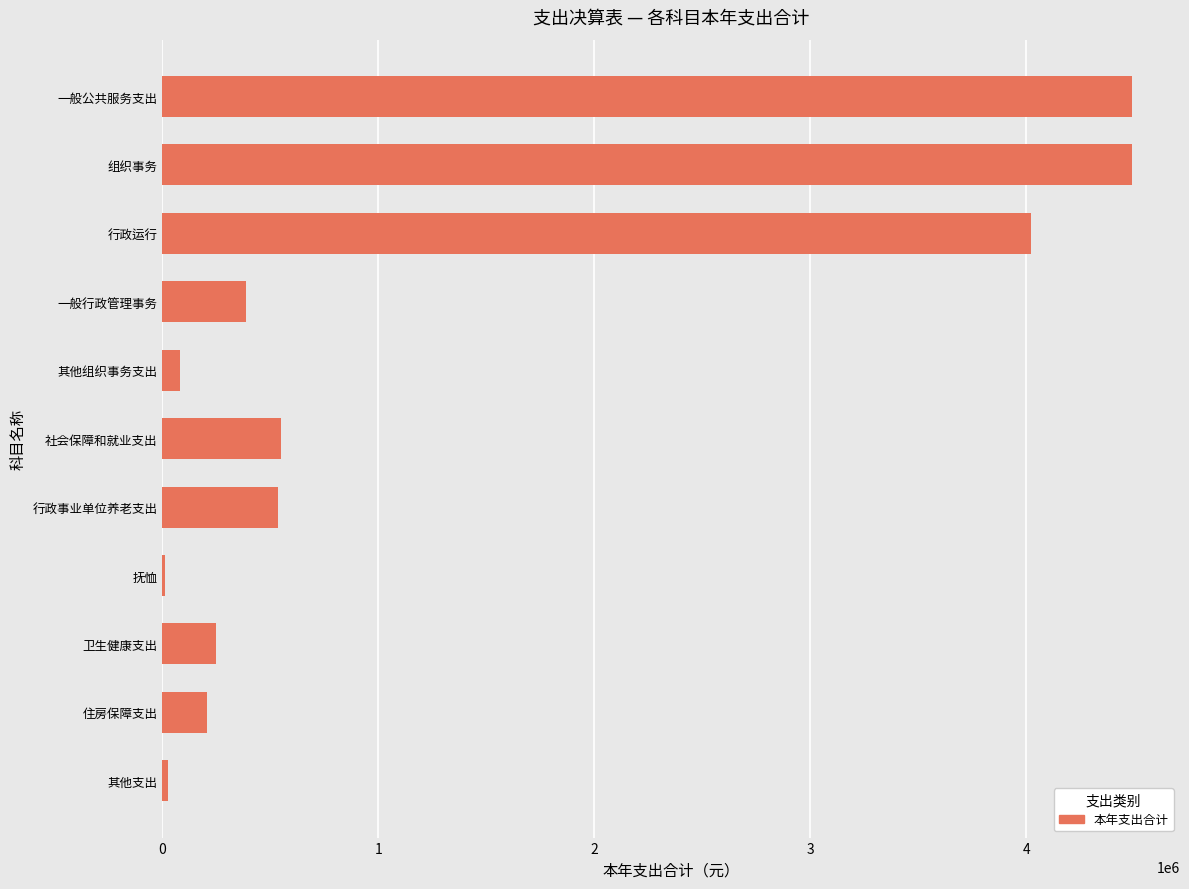

How many values are below 385593?

5